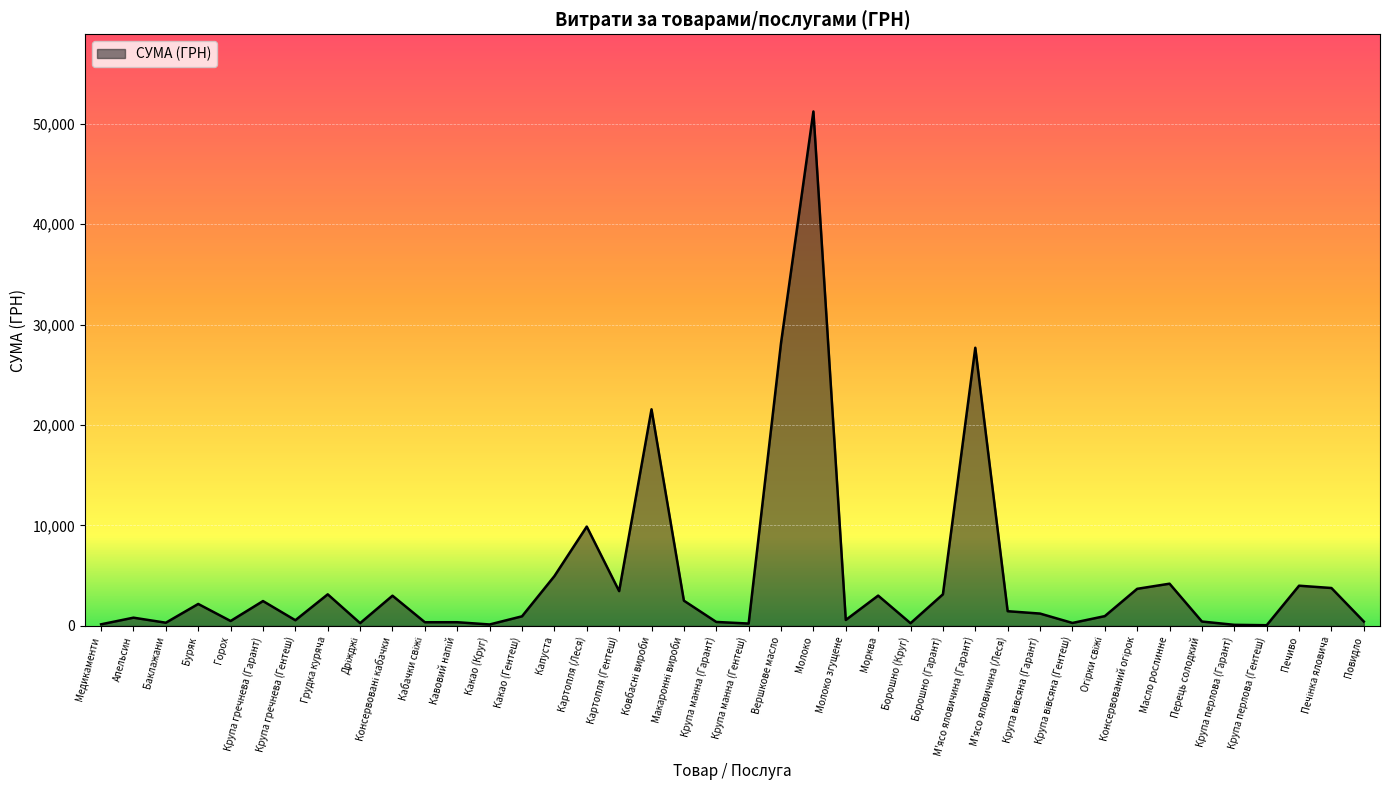

What is the difference between the maximum and minimum values?

51130.7